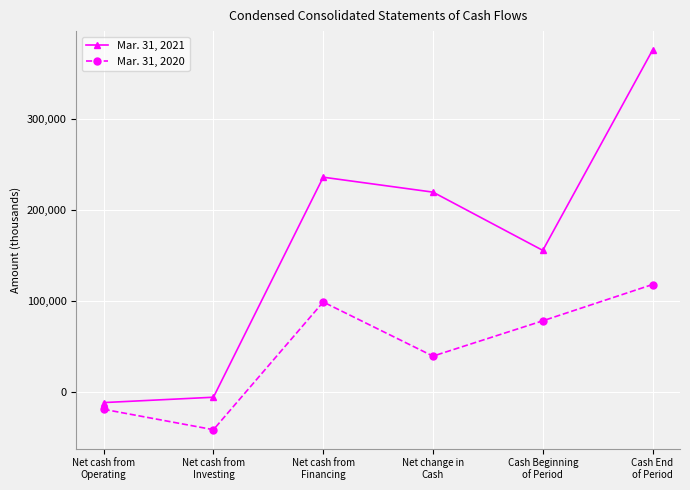

The value of Mar. 31, 2021 at Cash End
of Period is 115374. True or false?

False